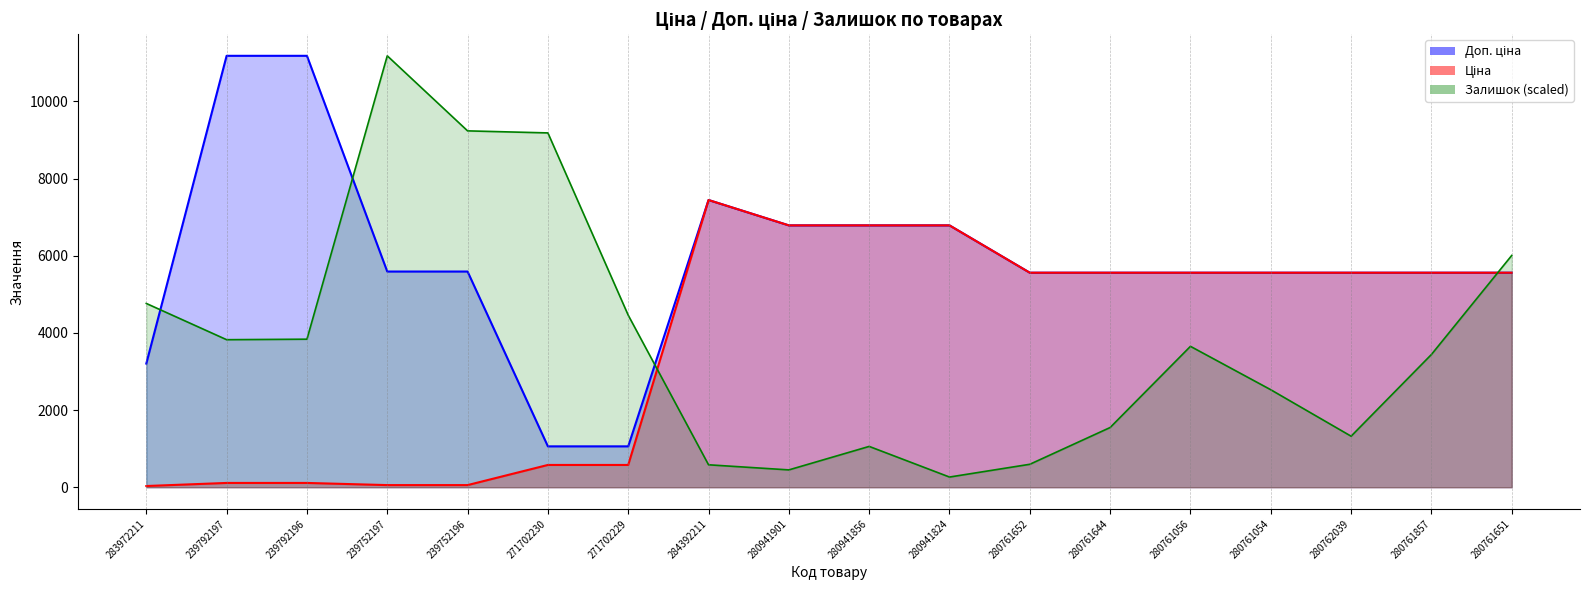

Between 280941824 and 239792196, which is larger?

280941824